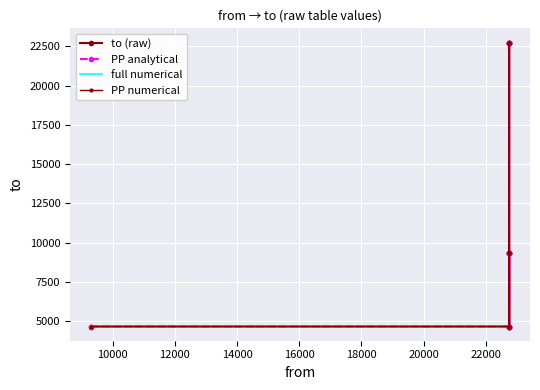

How many values in the PP analytical series exceed 9306?

3